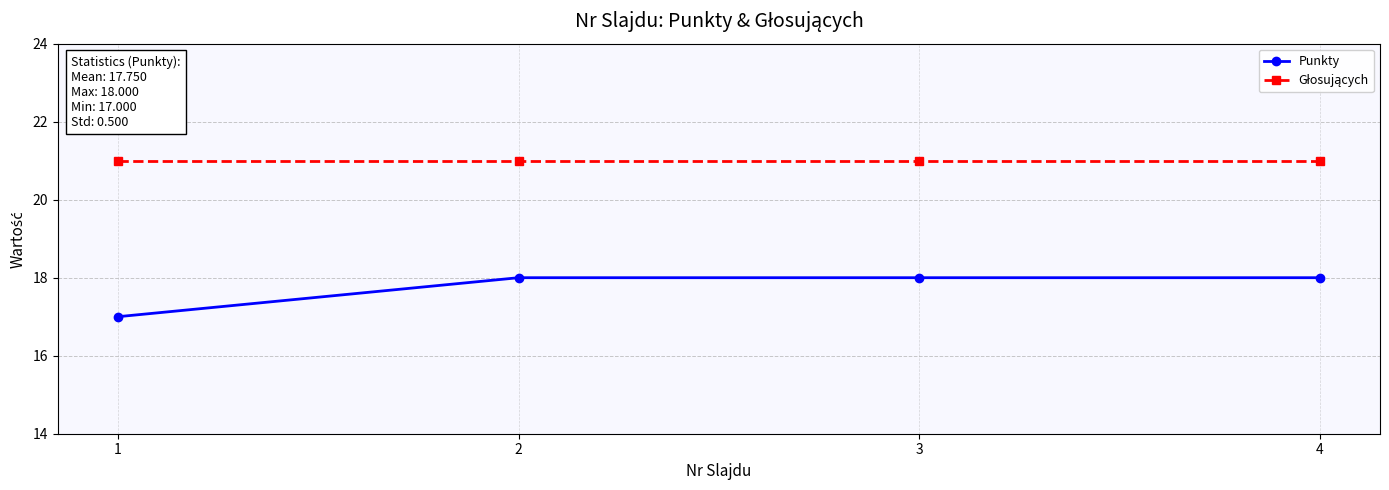

What is the minimum value for Punkty?

17